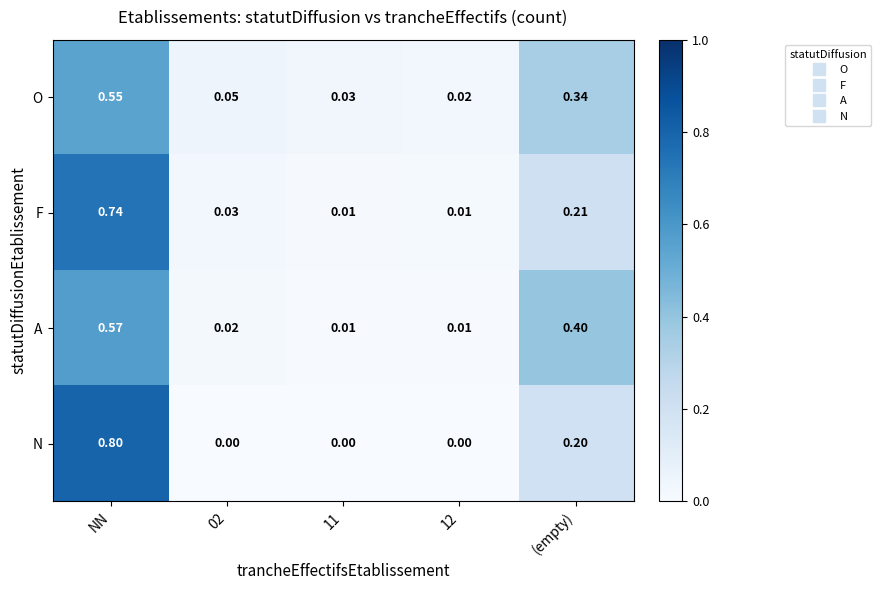

Rank the series by their maximum value, from highest to lowest.

N, F, A, O